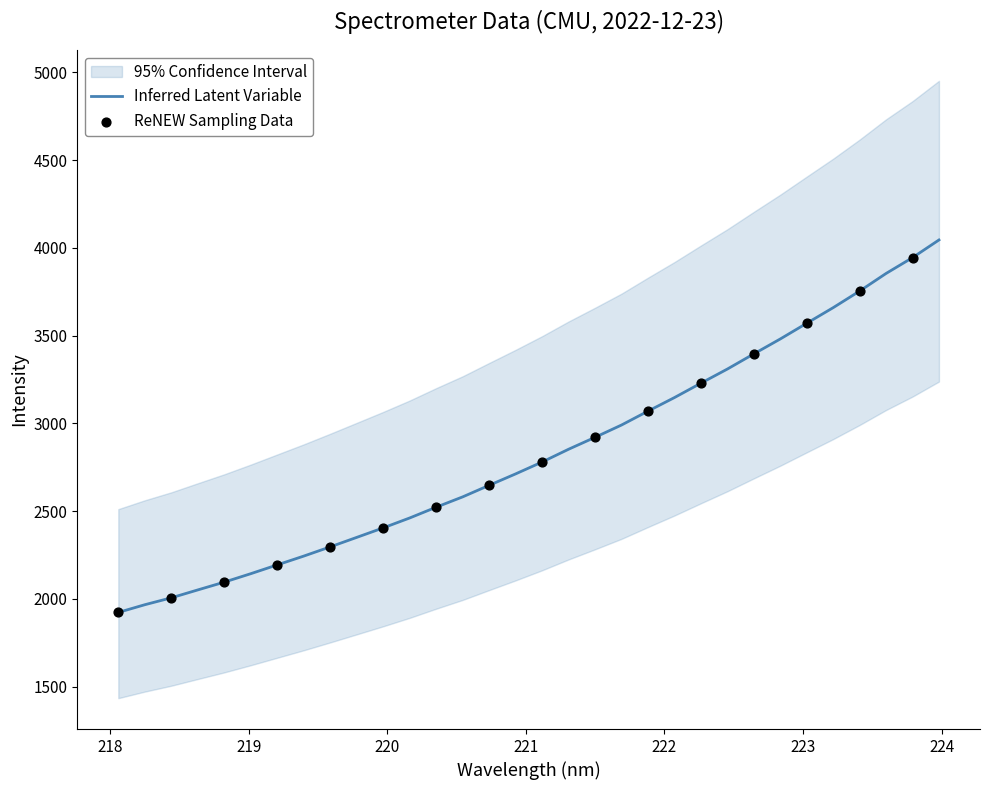

What is the change in value from 218.442 to 220.5444?

+575.2